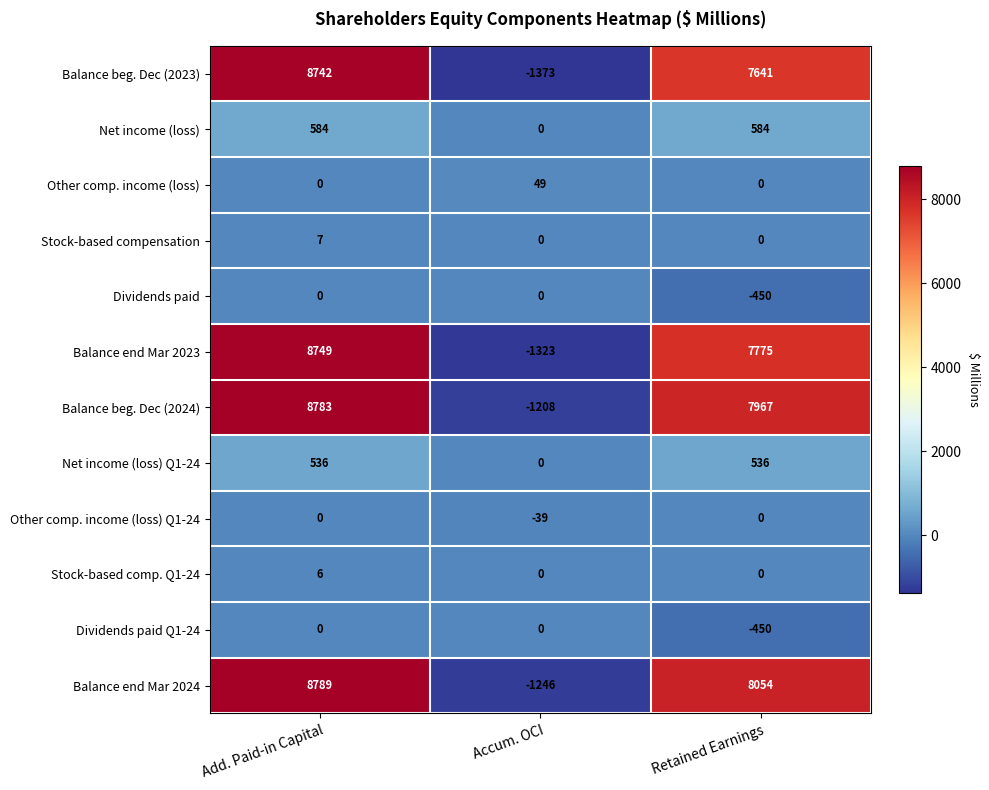

What is the sum of the Net income (loss) Q1-24 values at Add. Paid-in Capital and Accum. OCI?

536